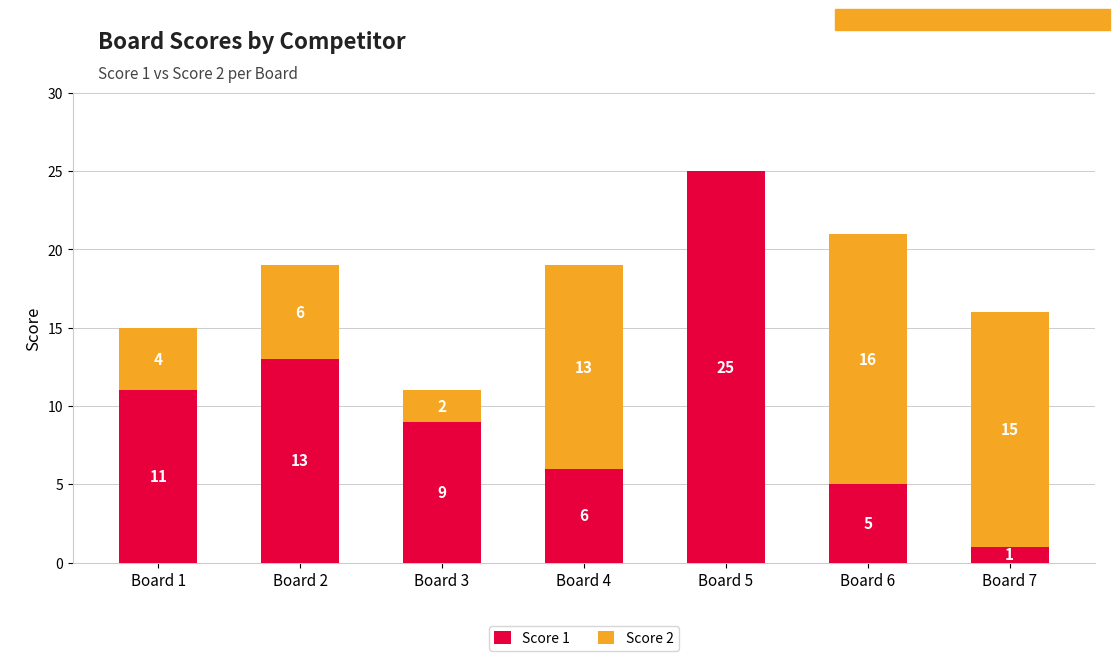

Is it true that Score 1 equals 9 at Board 3?

True